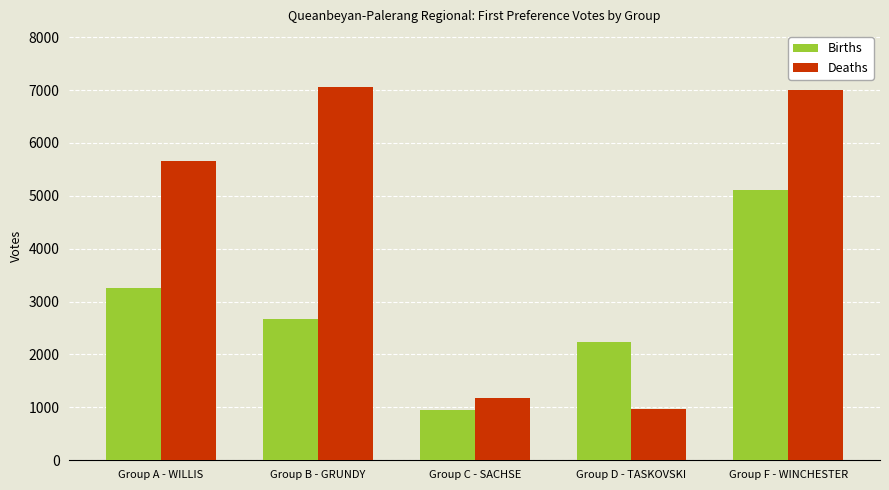

At how many categories does at least one series exceed 4861?

3